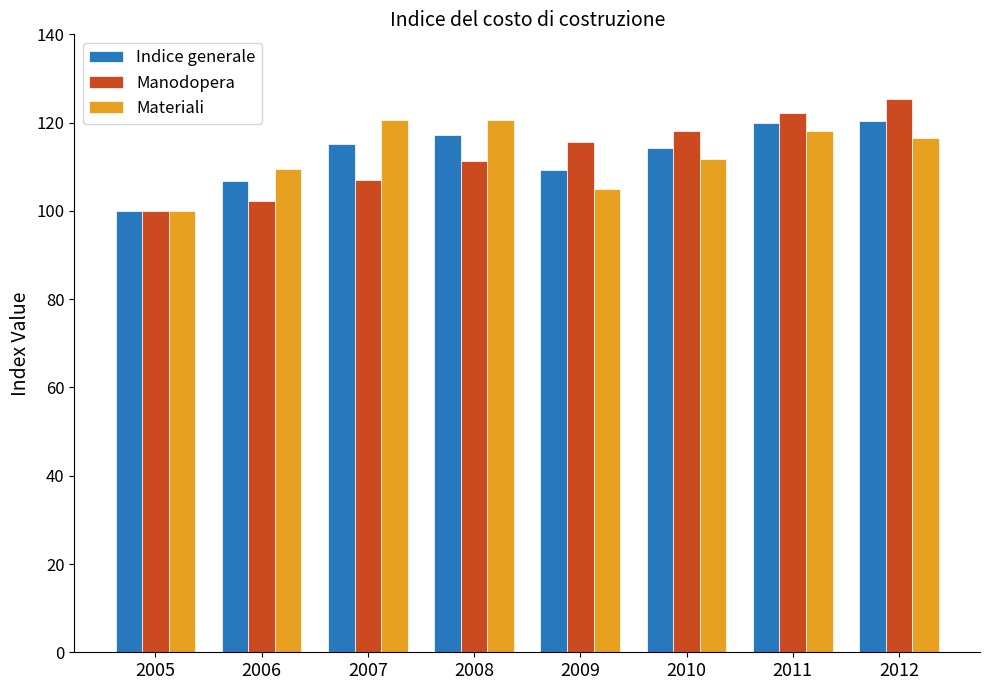

How many bars are there in each group?

3